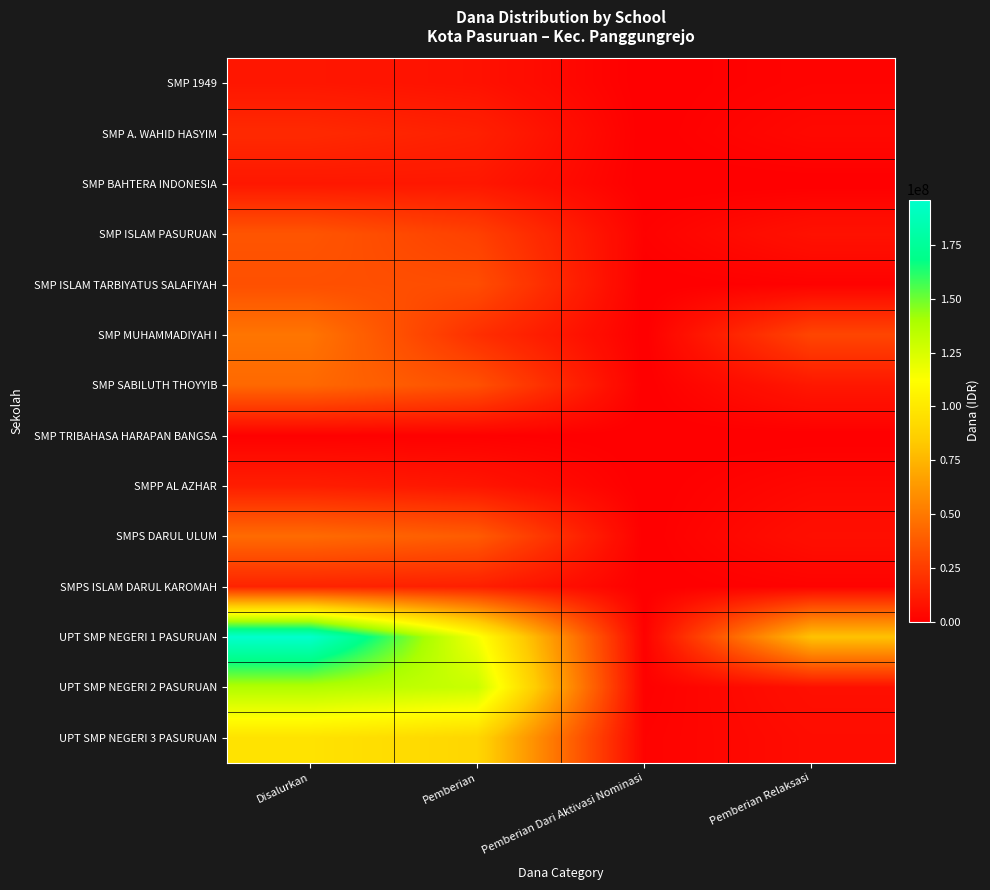

How many data points does each series have?

4